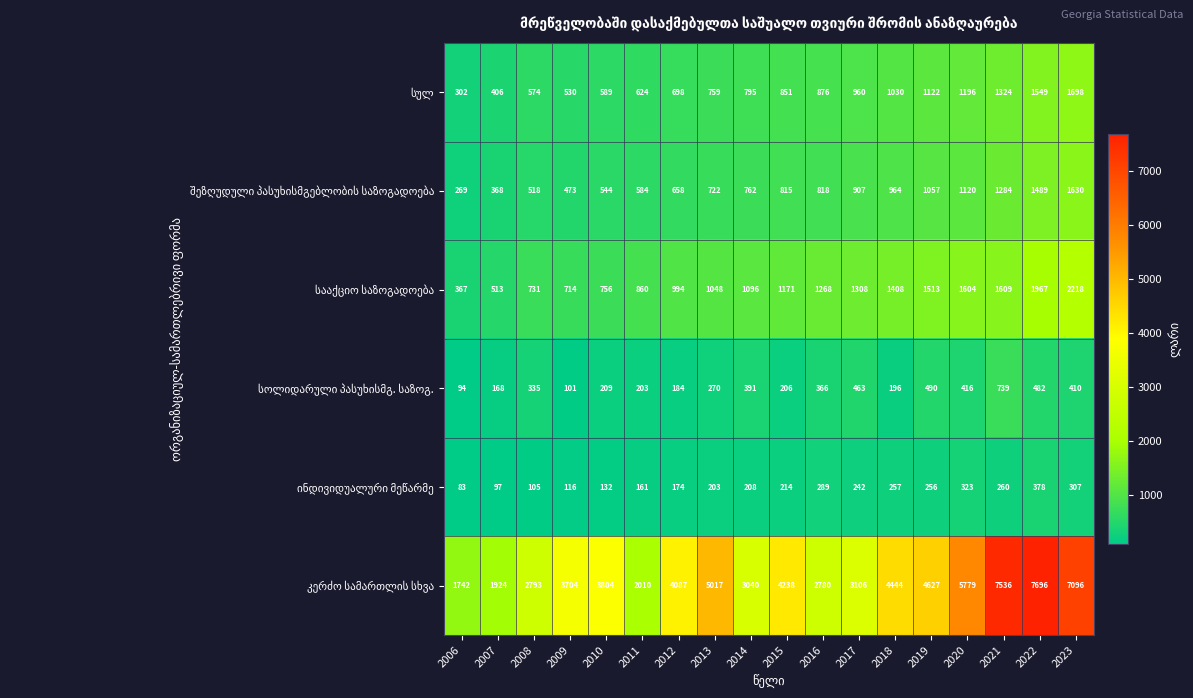

Which category has the lowest value across all series?

2006